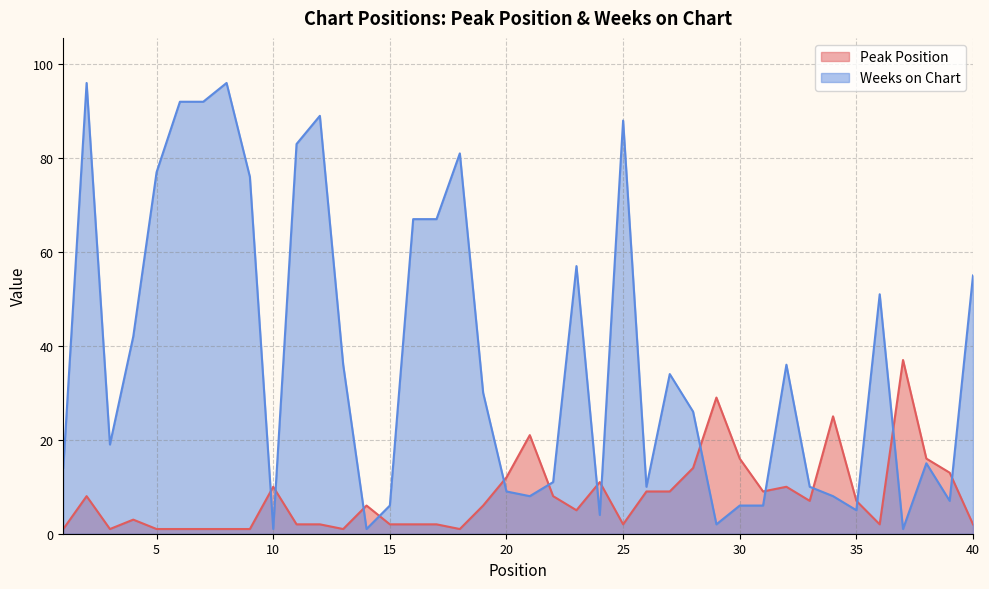

At which category does Weeks on Chart reach its first local valley?

3